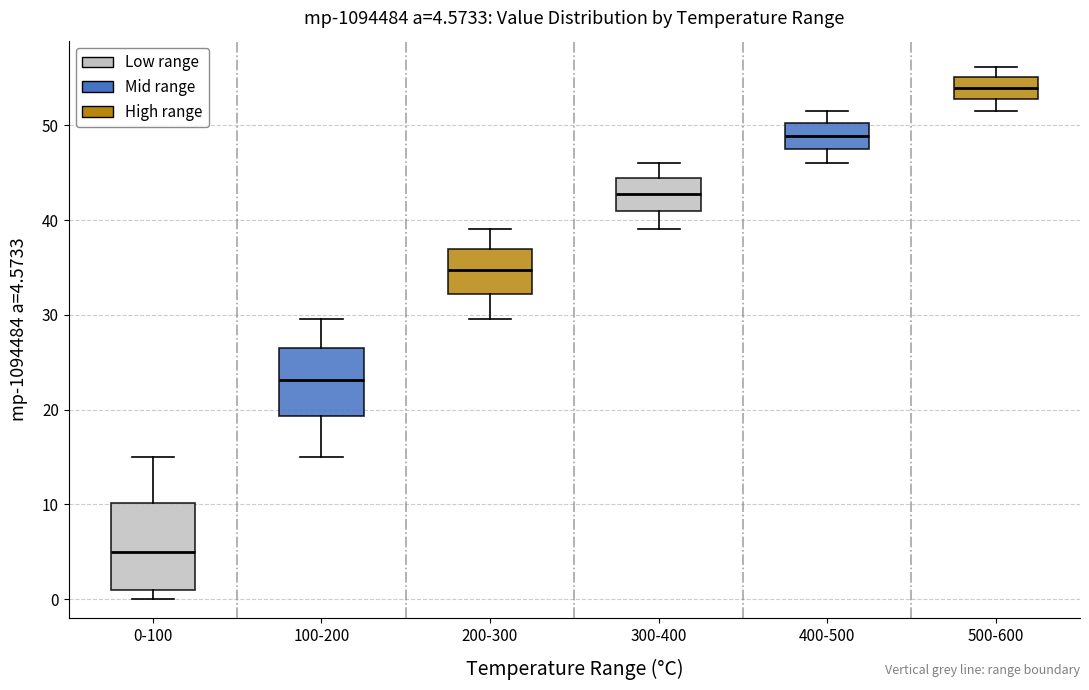

Comparing the boxes themselves (not the whiskers), which one is the tallest?

0-100